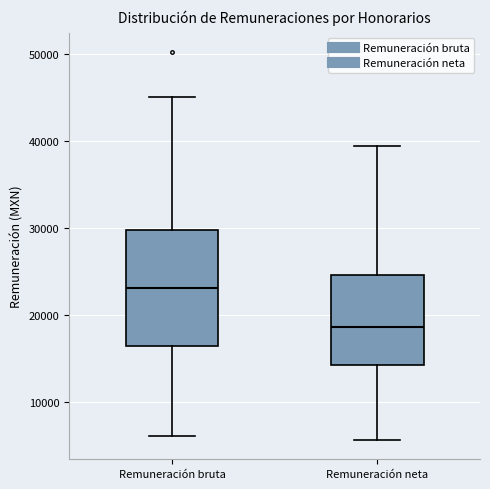

Where is the upper edge of the box for Remuneración bruta on the y-axis? The values are not printed on the chart, so give them approximately, as read against the axis.

30000